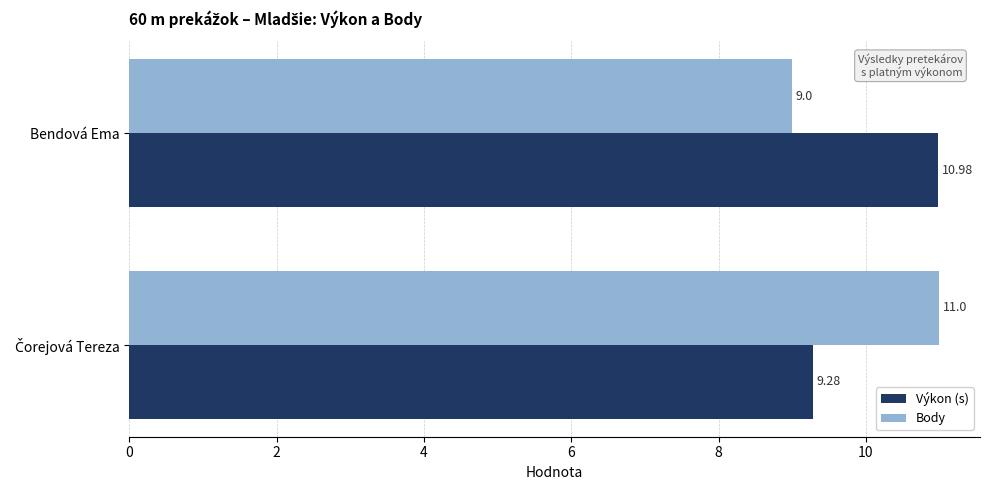

At how many categories does at least one series exceed 9?

2